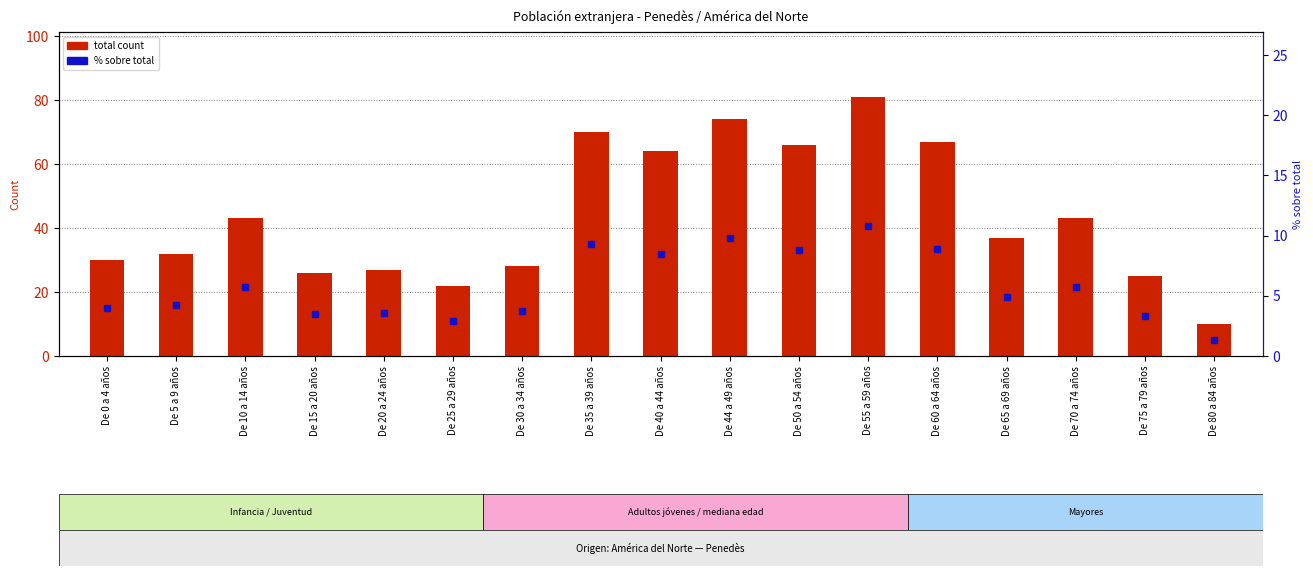

Which category has the lowest value in the % sobre total series?

De 80 a 84 años